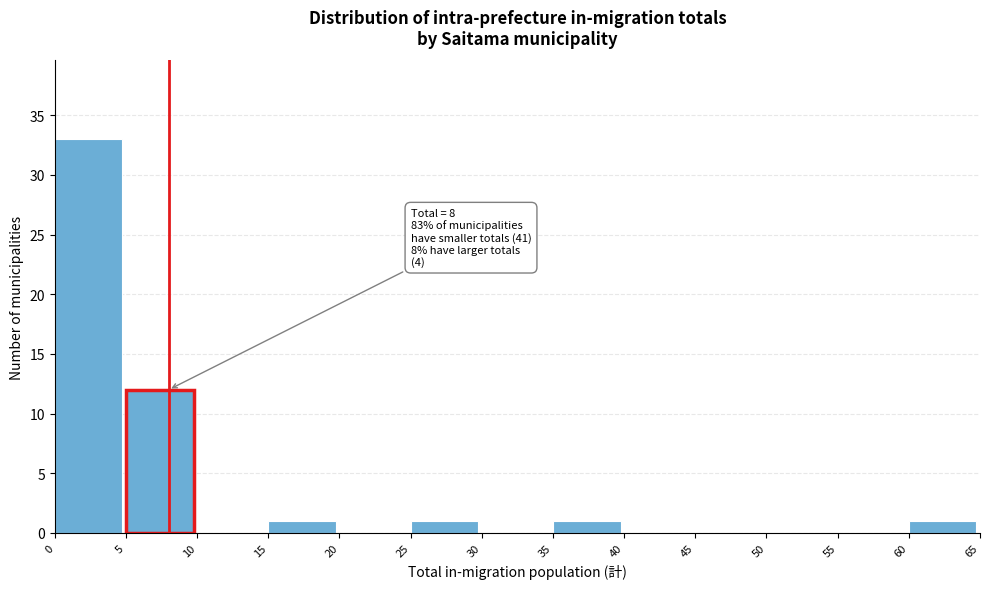

Over which range of the x-axis is the bar tallest?

0 to 5